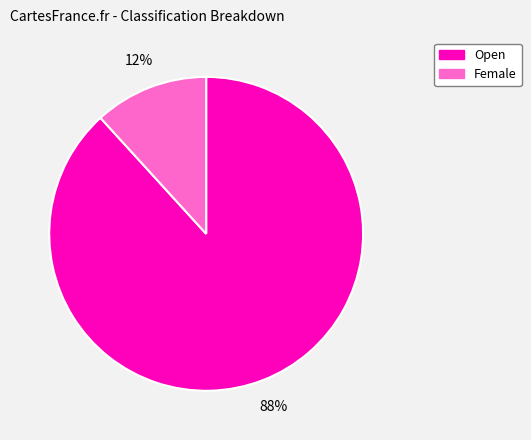

Between Female and Open, which is larger?

Open